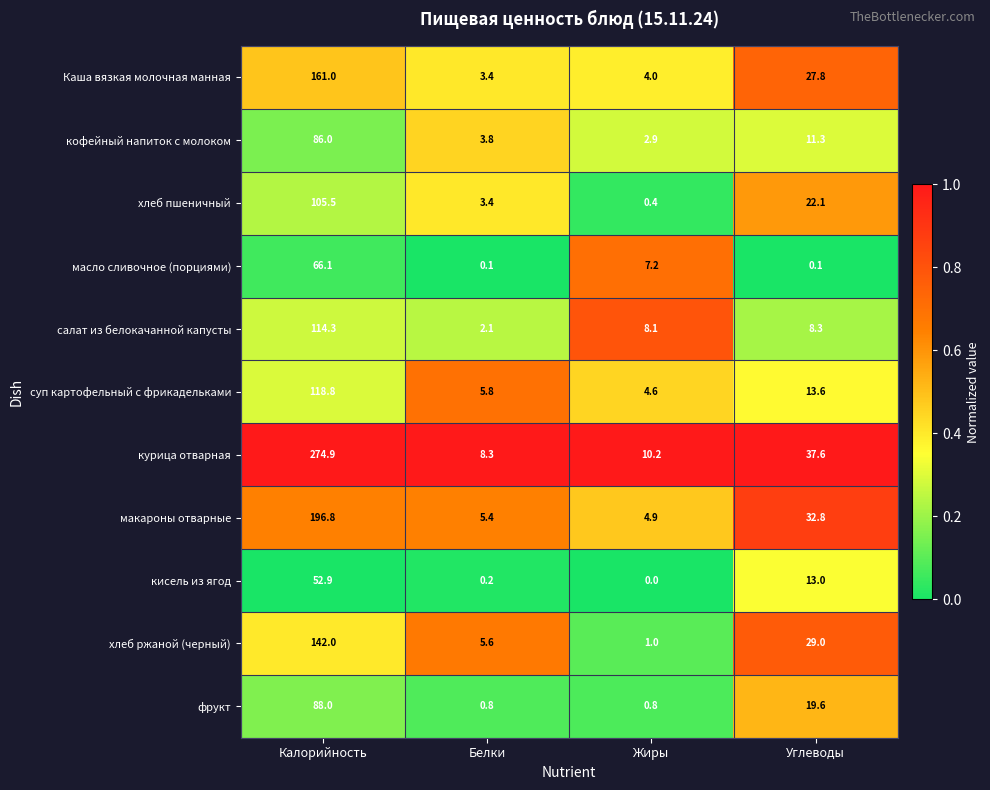

What is the difference between the хлеб пшеничный values at Углеводы and Белки?

18.7